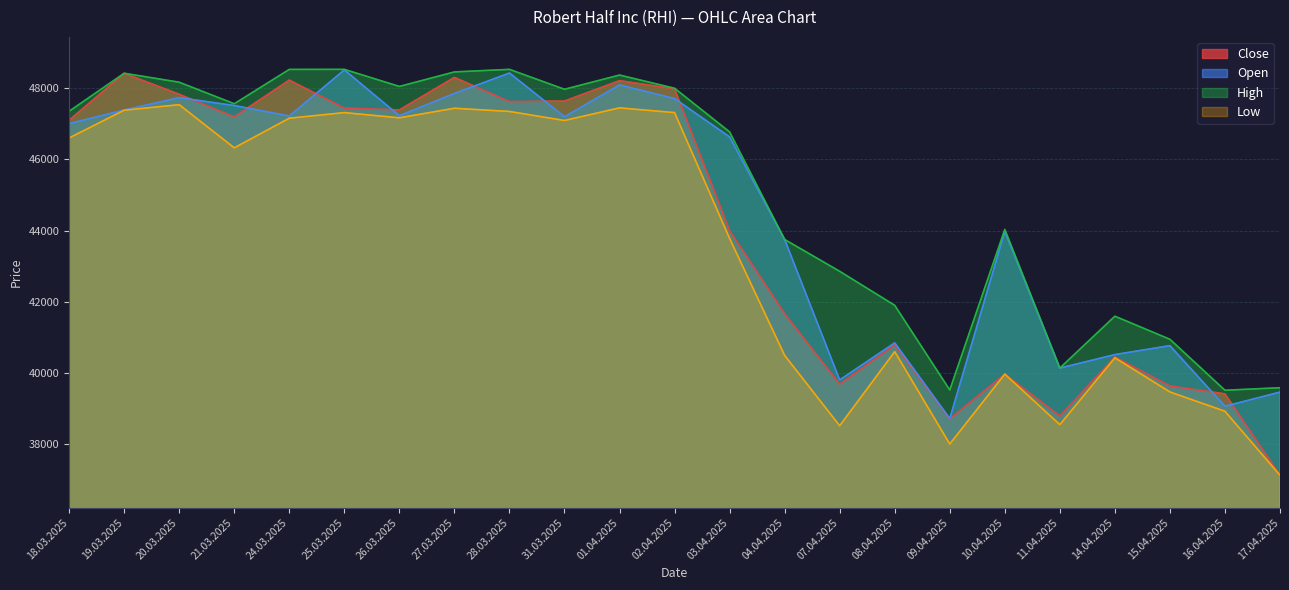

Reading right to left, extract all data points from this chart.

Close: 37137	39419	39643	40453	38797	39974	38719	40795	39690	41664	43998	47975	48205	47633	47618	48296	47385	47435	48220	47190	47822	48410	47095
Open: 39469	39072	40772	40521	40143	43978	38726	40850	39811	43750	46627	47703	48085	47193	48420	47846	47221	48507	47213	47507	47729	47382	47000
High: 39592	39521	40950	41598	40143	44032	39529	41903	42857	43750	46767	47992	48362	47963	48522	48450	48043	48522	48521	47557	48161	48413	47347
Low: 37137	38932	39473	40432	38557	39974	38013	40604	38526	40498	43779	47309	47442	47088	47341	47431	47163	47309	47152	46321	47531	47377	46598